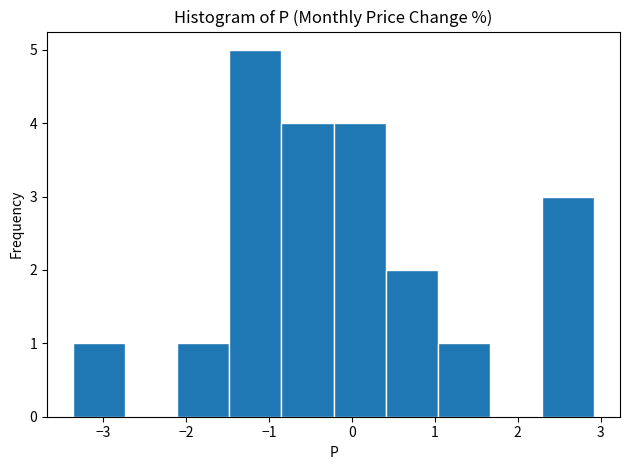

Reading left to right, transcribe this chart: for each bar, give the range it covers on the x-axis and its height. Neither the bar edges nor the heights are printed on the chart, so give them approximately, as read against the axes.

-3.4 to -2.7: 1
-2.7 to -2.1: 0
-2.1 to -1.5: 1
-1.5 to -0.8: 5
-0.8 to -0.2: 4
-0.2 to 0.4: 4
0.4 to 1.0: 2
1.0 to 1.7: 1
1.7 to 2.3: 0
2.3 to 2.9: 3